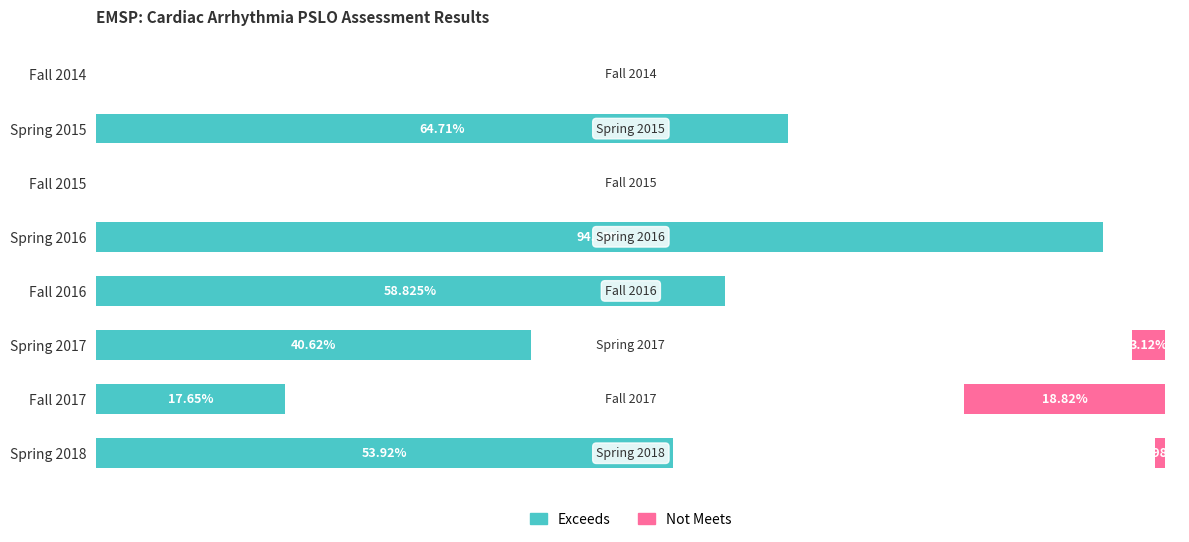

What is the sum of all Not Meets values?

22.9